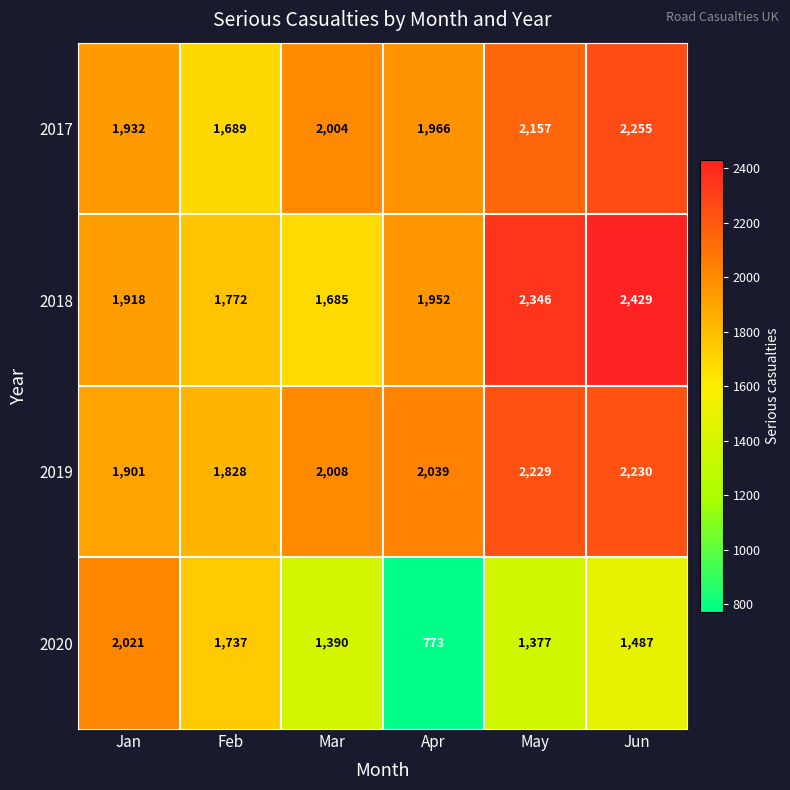

Rank the categories by 2017 value from lowest to highest.

Feb, Jan, Apr, Mar, May, Jun